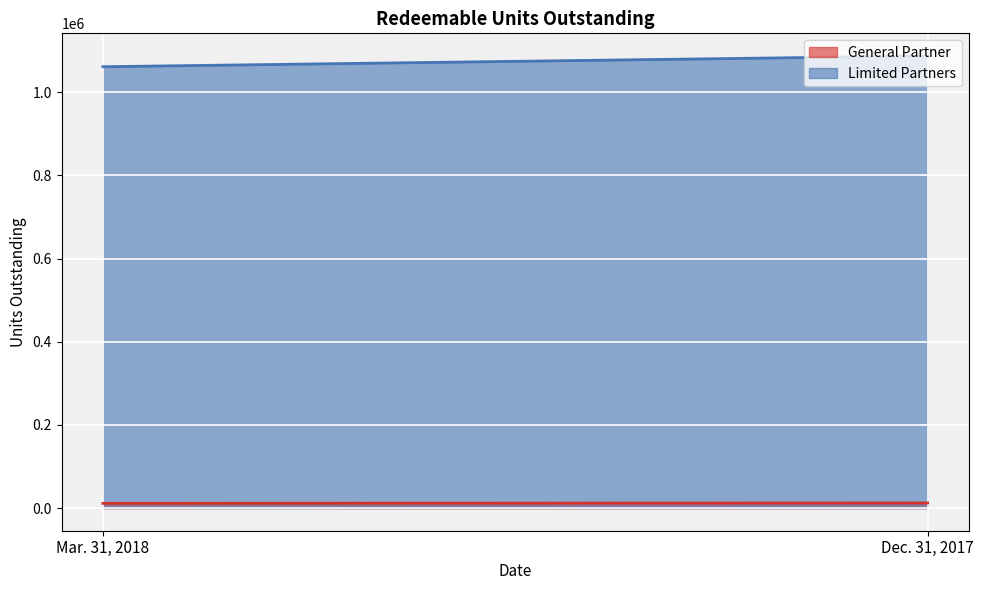

What is the label of the 2nd point from the left?

Dec. 31, 2017